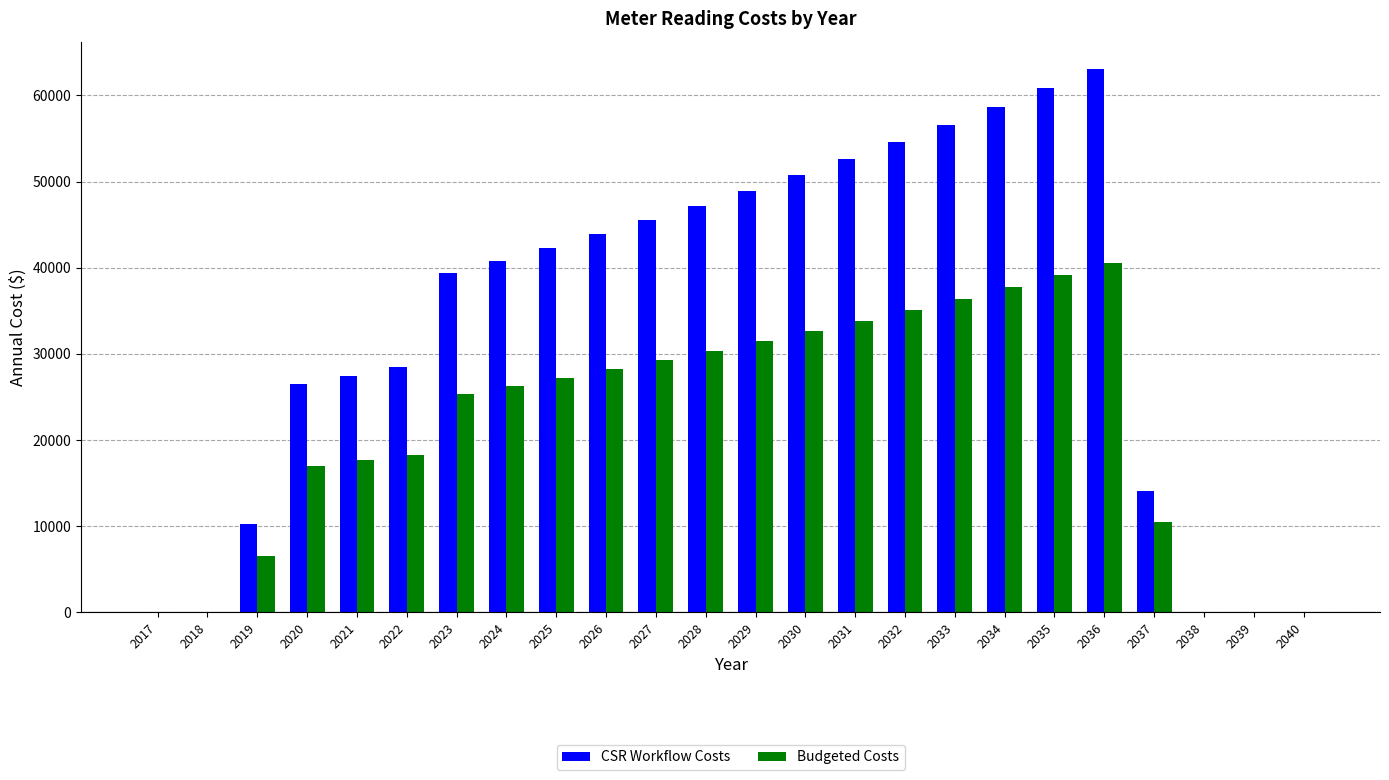

What is the total value across all series at 2033?

92947.2